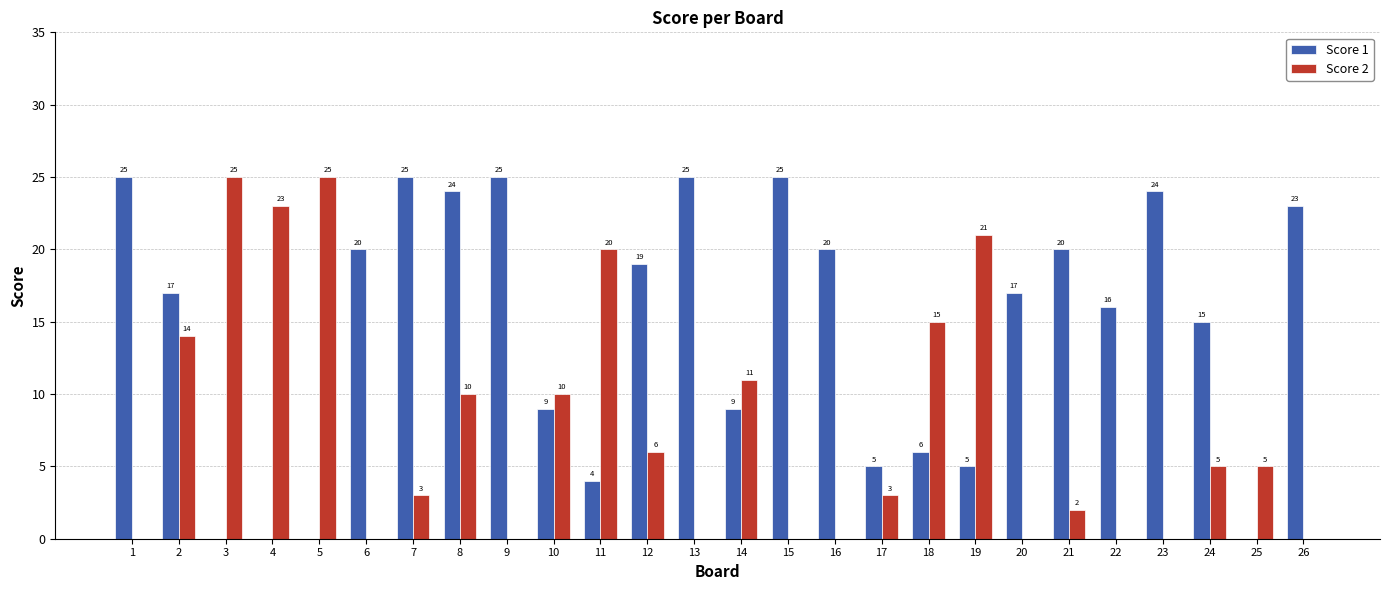

Does the chart contain stacked bars?

No